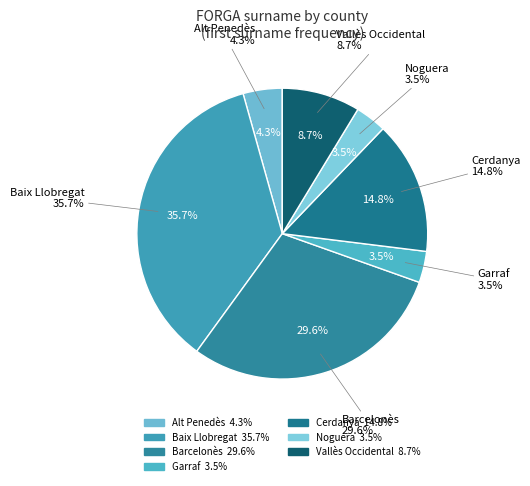

To the nearest percent, what is the combined percentage of Garraf and Vallès Occidental?

12%